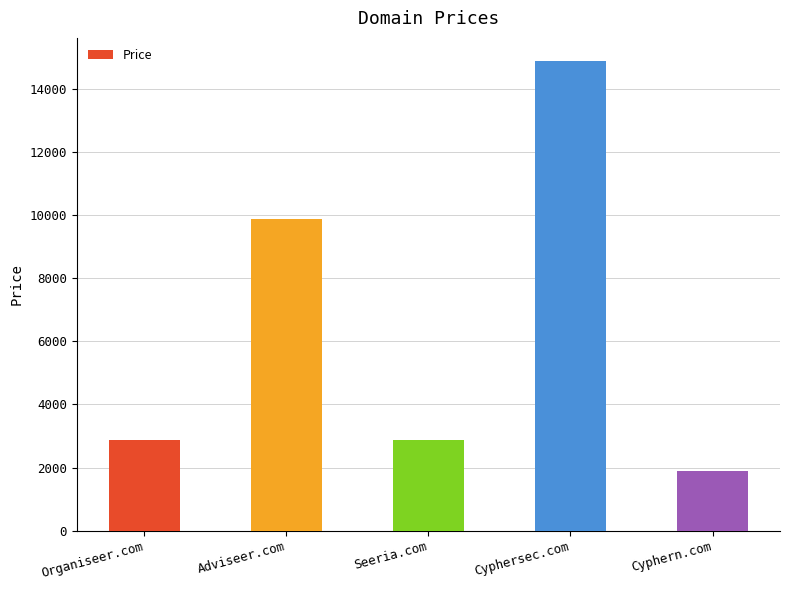

What is the average value?

6488